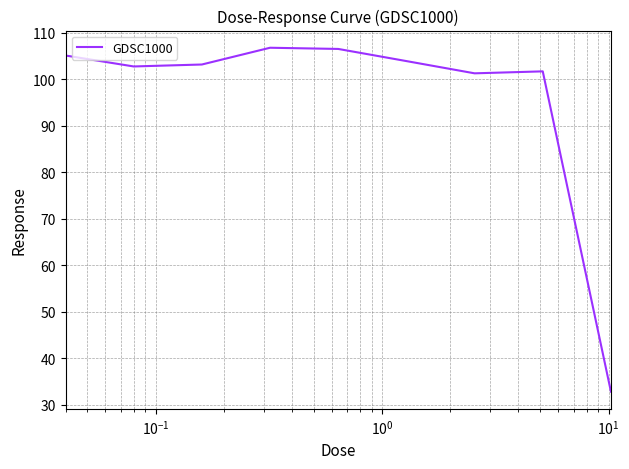

What is the maximum value shown in the chart?

106.8